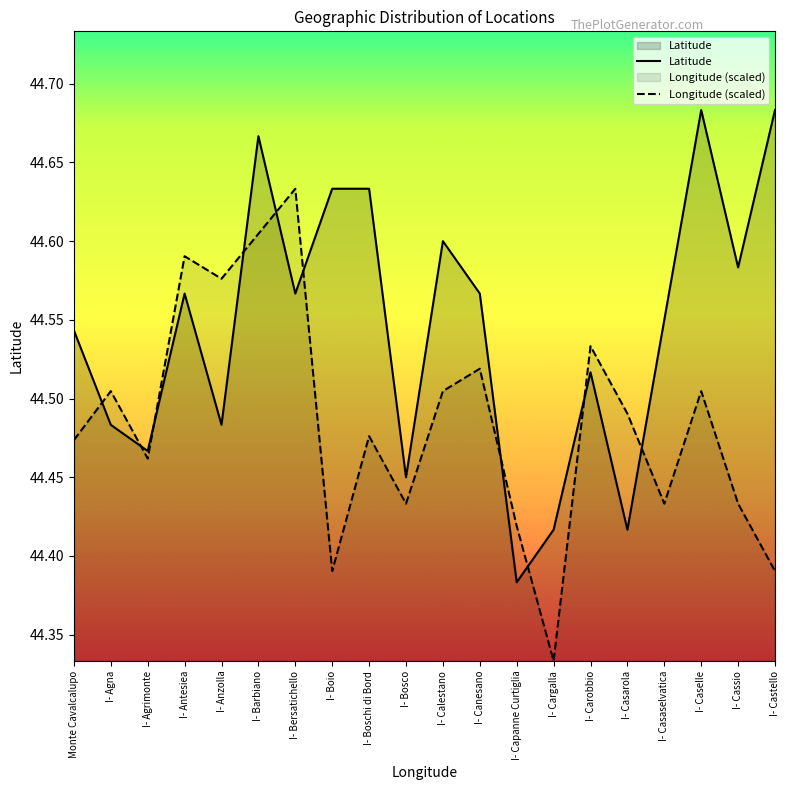

What is the sum of the Longitude (scaled) values at I- Agna and I- Bersatichello?

89.1